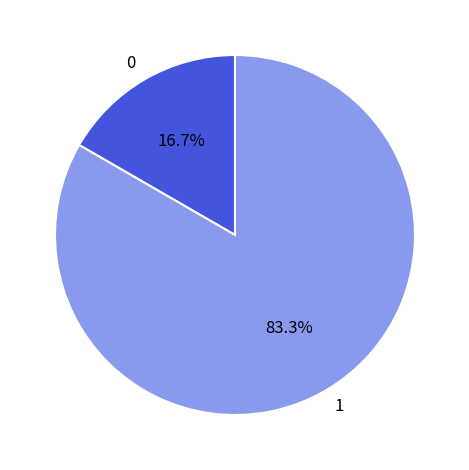

Is there a majority slice in this chart?

Yes